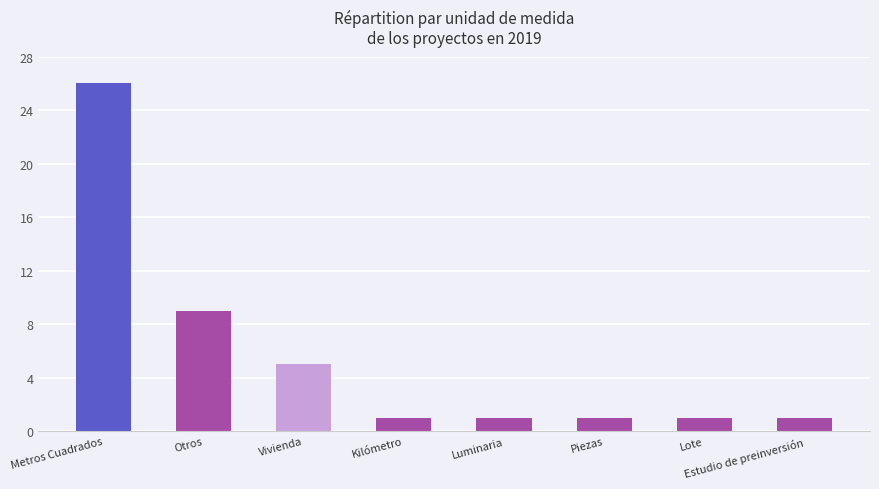

What is the sum of the values at Piezas and Estudio de preinversión?

2